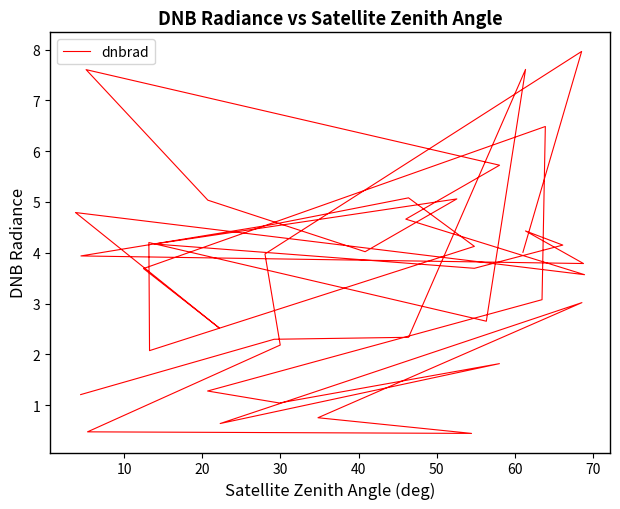

The chart shows a value of 7.8 at 80. True or false?

False